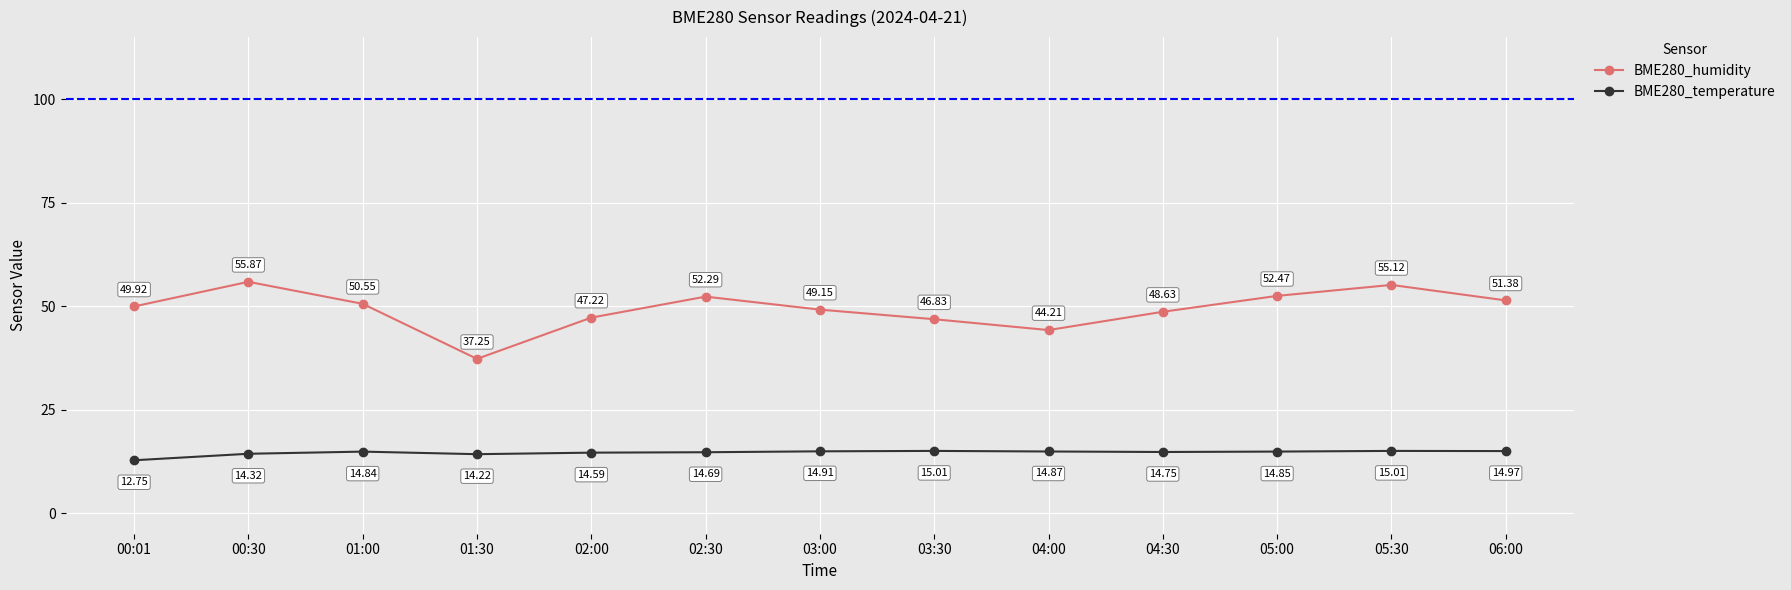

True or false: BME280_humidity and BME280_temperature intersect in this chart.

False